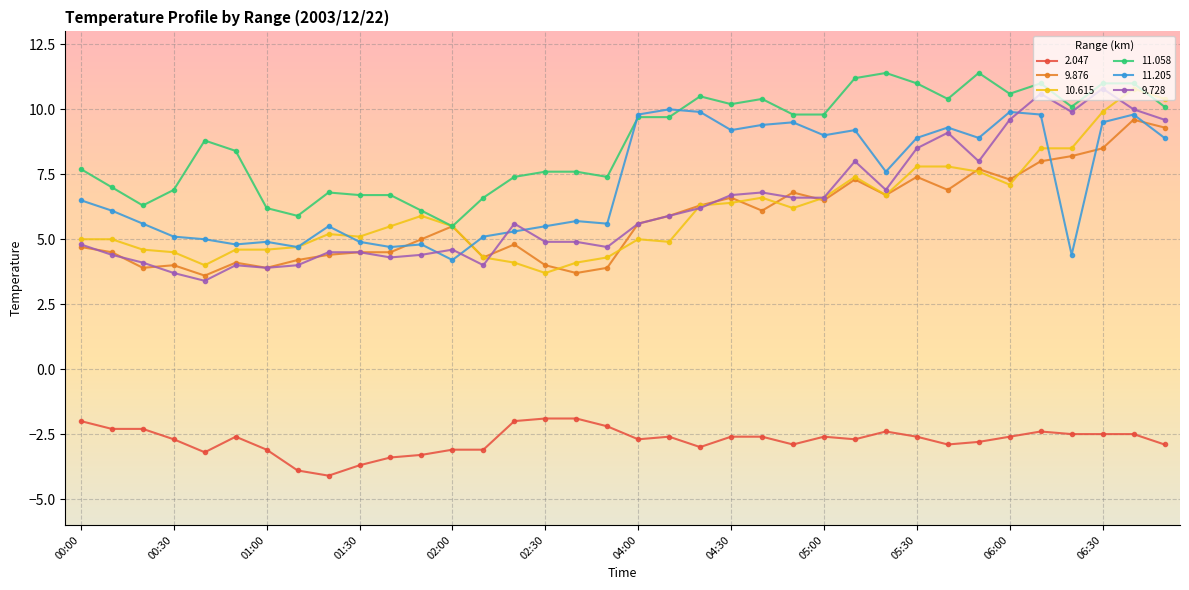

What is the smallest value displayed?

-4.1